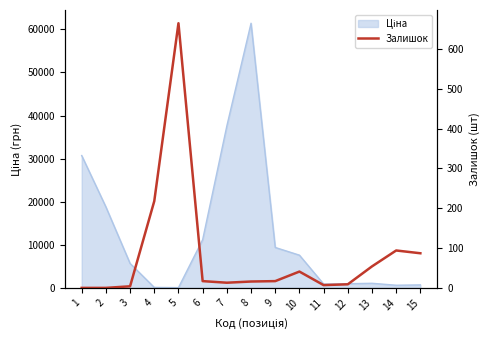

Which category has the highest value across all series?

5